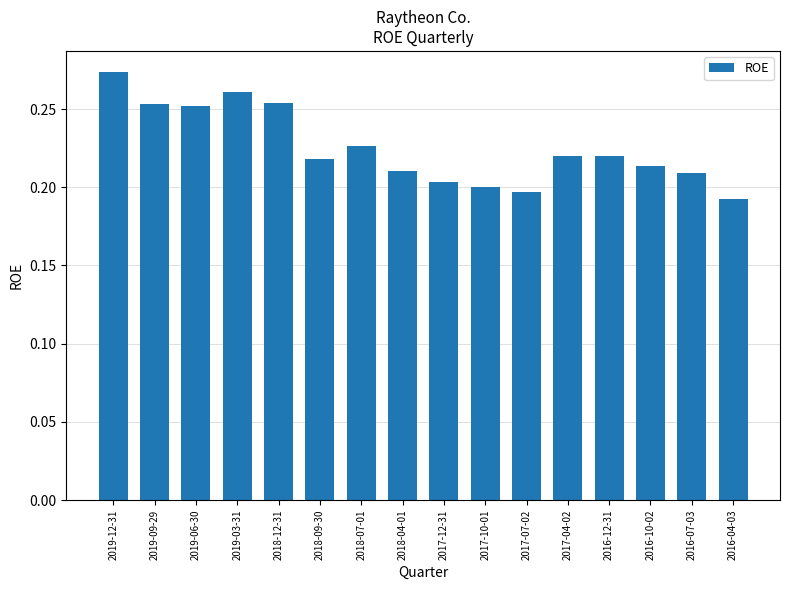

Does the chart contain stacked bars?

No